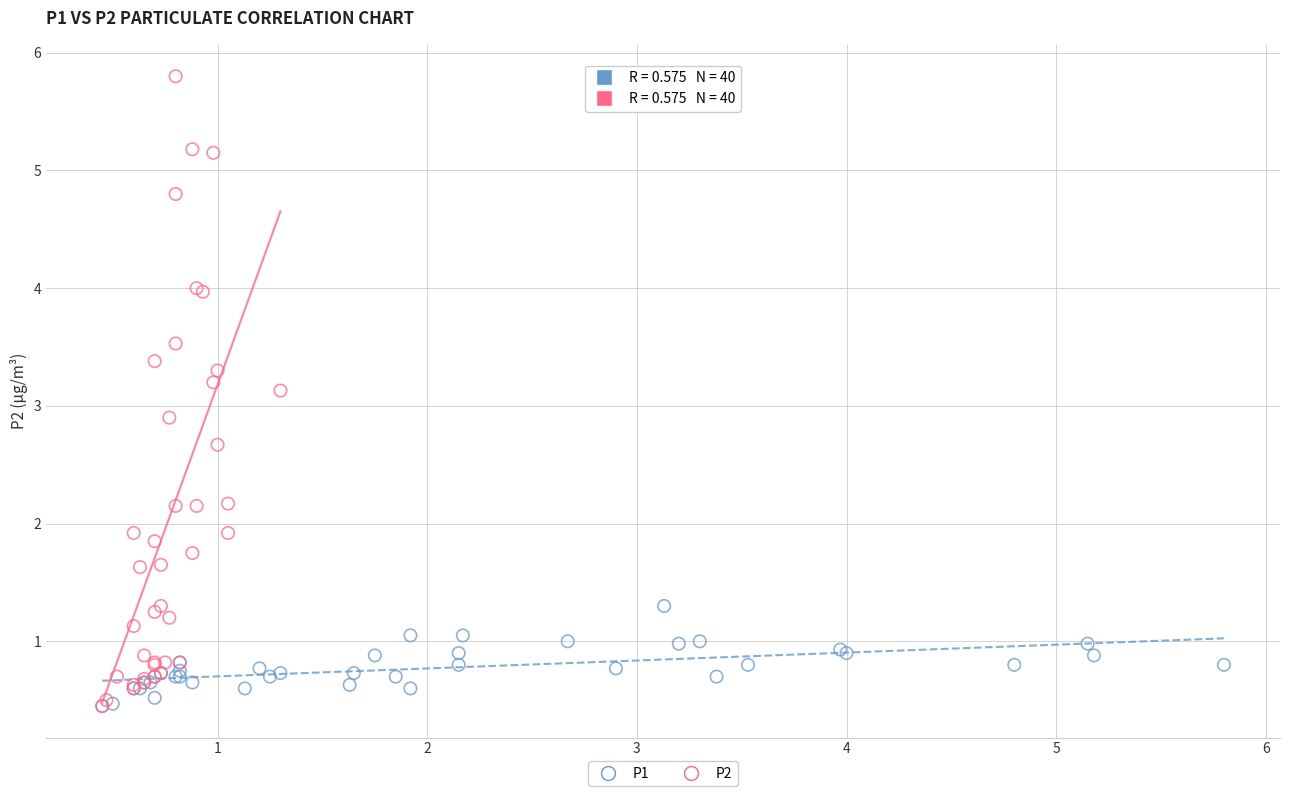

Which series reaches the maximum Y coordinate?

P2